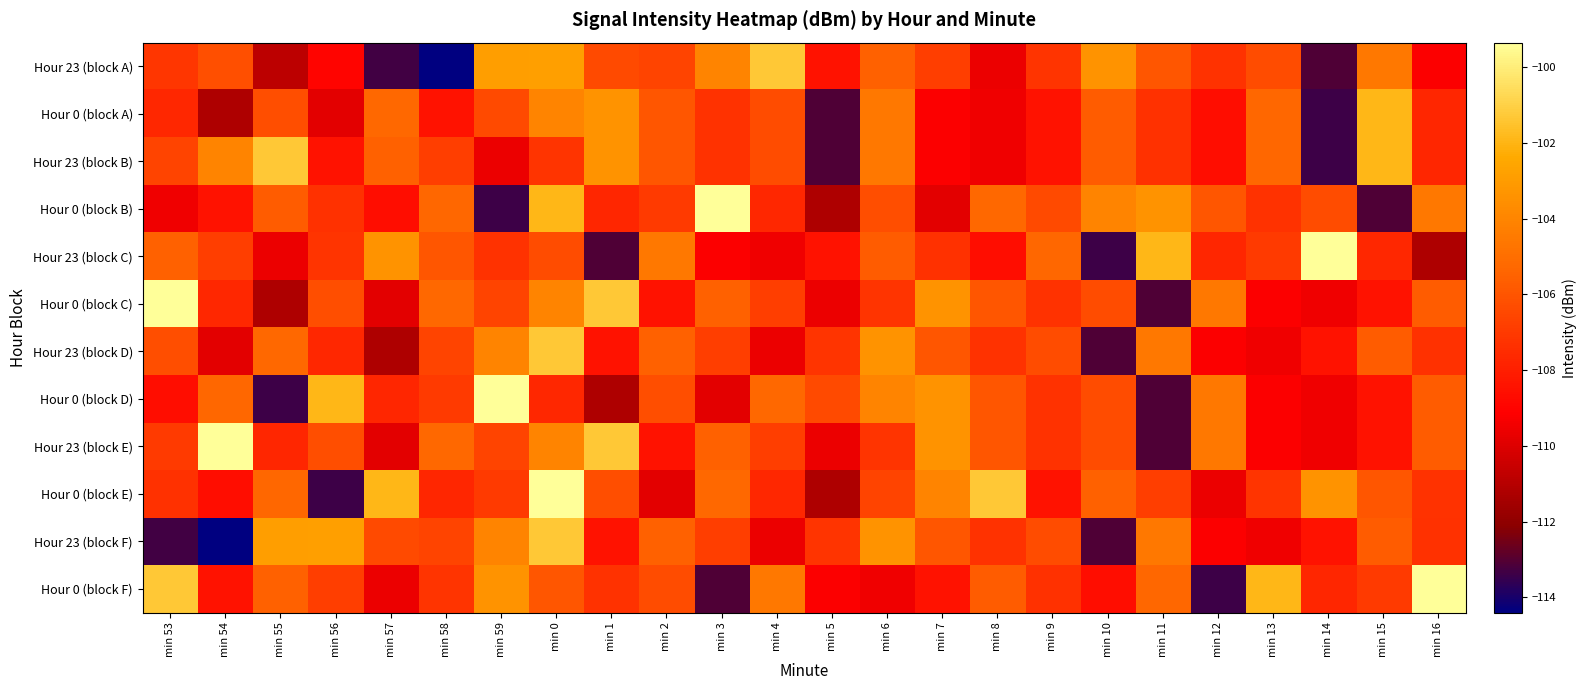

What is the maximum value shown in the chart?

-99.3